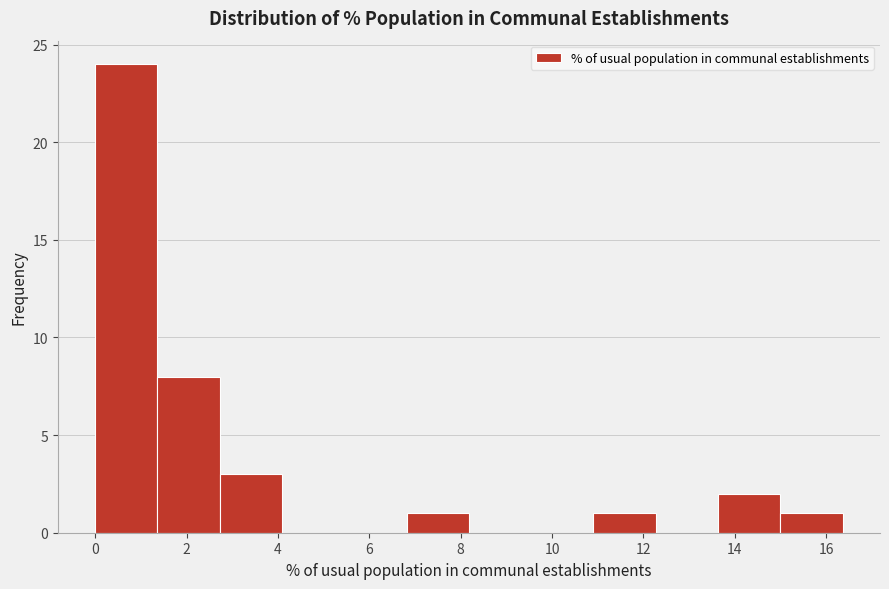

Reading left to right, transcribe this chart: for each bar, give the range it covers on the x-axis and its height. Neither the bar edges nor the heights are printed on the chart, so give them approximately, as read against the axes.

0.0 to 1.4: 24
1.4 to 2.8: 8
2.8 to 4.0: 3
4.0 to 5.4: 0
5.4 to 6.8: 0
6.8 to 8.2: 1
8.2 to 9.6: 0
9.6 to 11.0: 0
11.0 to 12.2: 1
12.2 to 13.6: 0
13.6 to 15.0: 2
15.0 to 16.4: 1